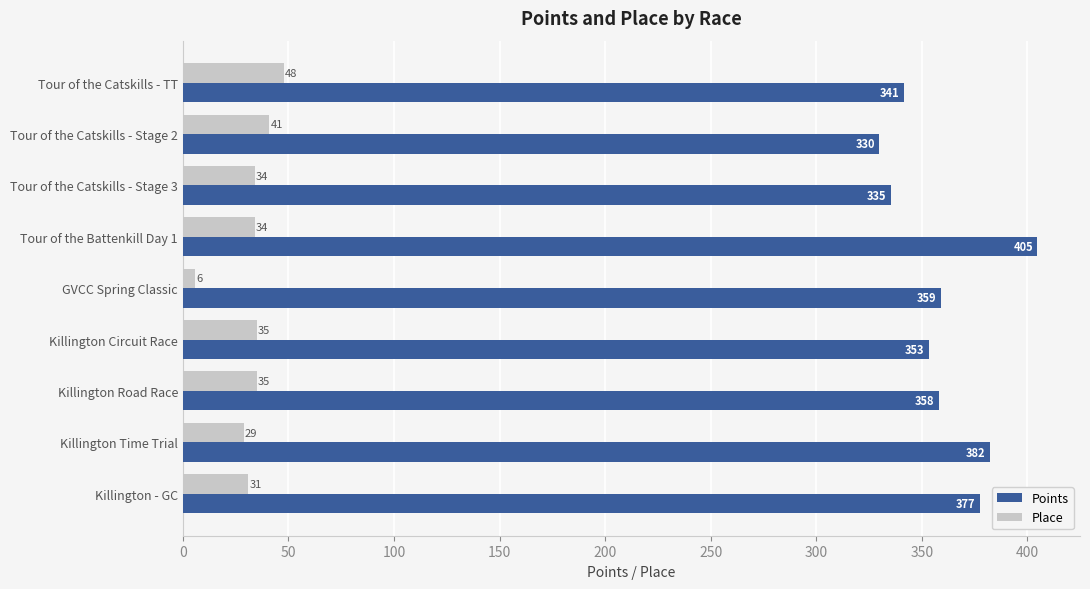

Which series has the largest total across all categories?

Points